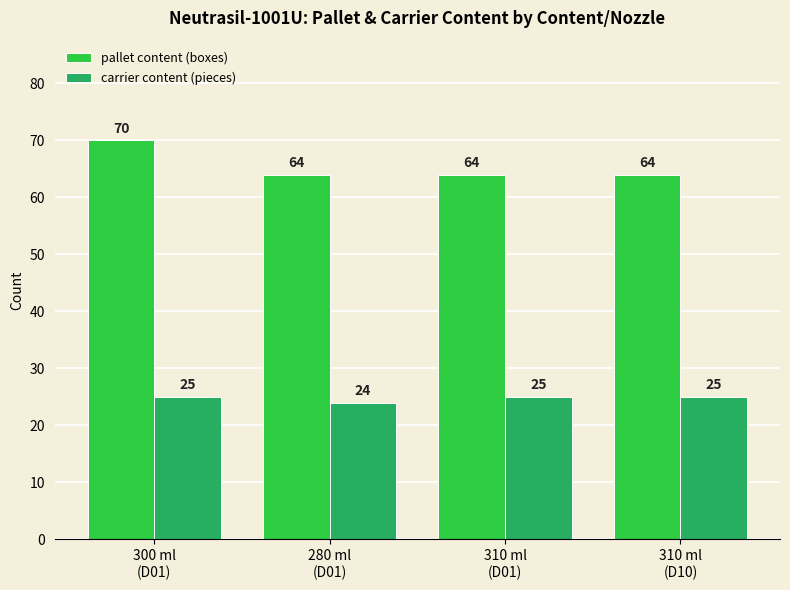

Which category has the highest value in the pallet content (boxes) series?

300 ml
(D01)